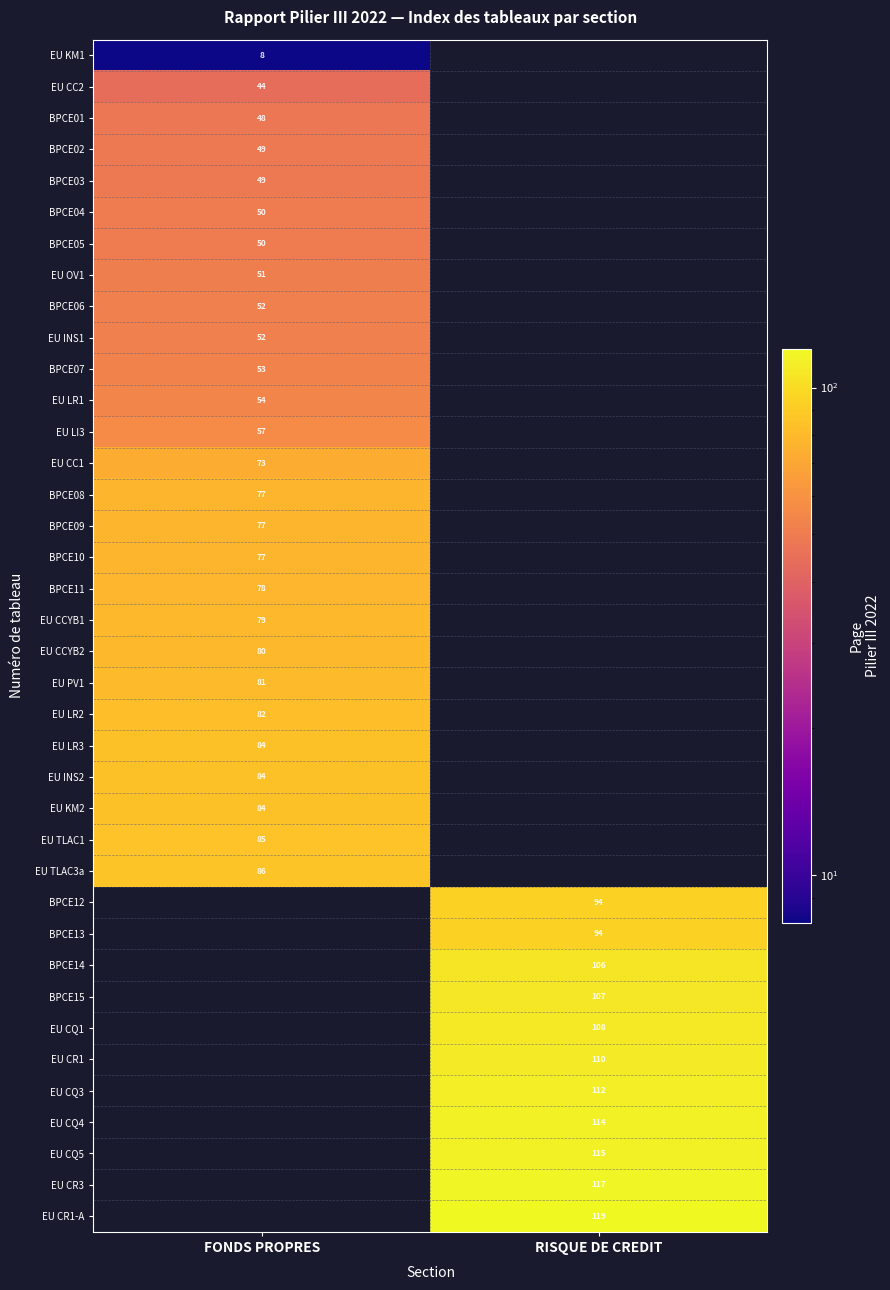

The EU CR3 series shows 117 at RISQUE DE CREDIT. True or false?

True